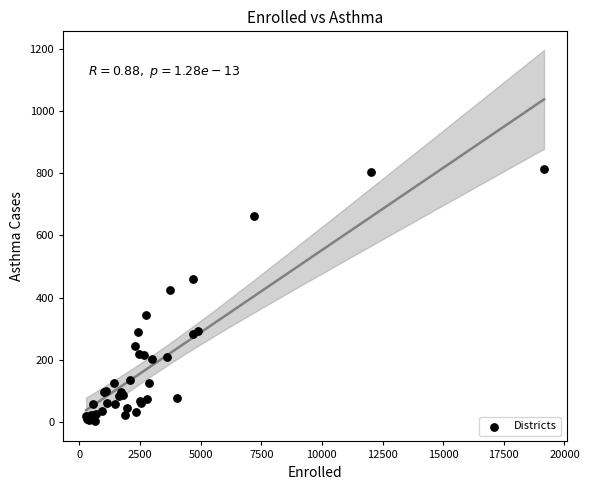

What Y value in the scatter plot is closest to 408?

426